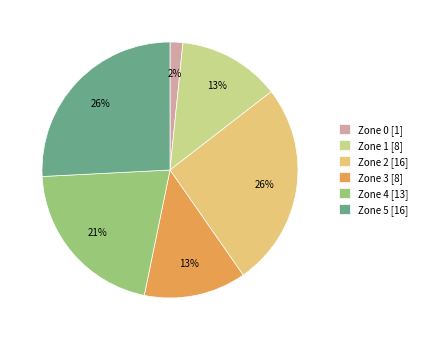

To the nearest percent, what percentage of the pie is Zone 0?

2%